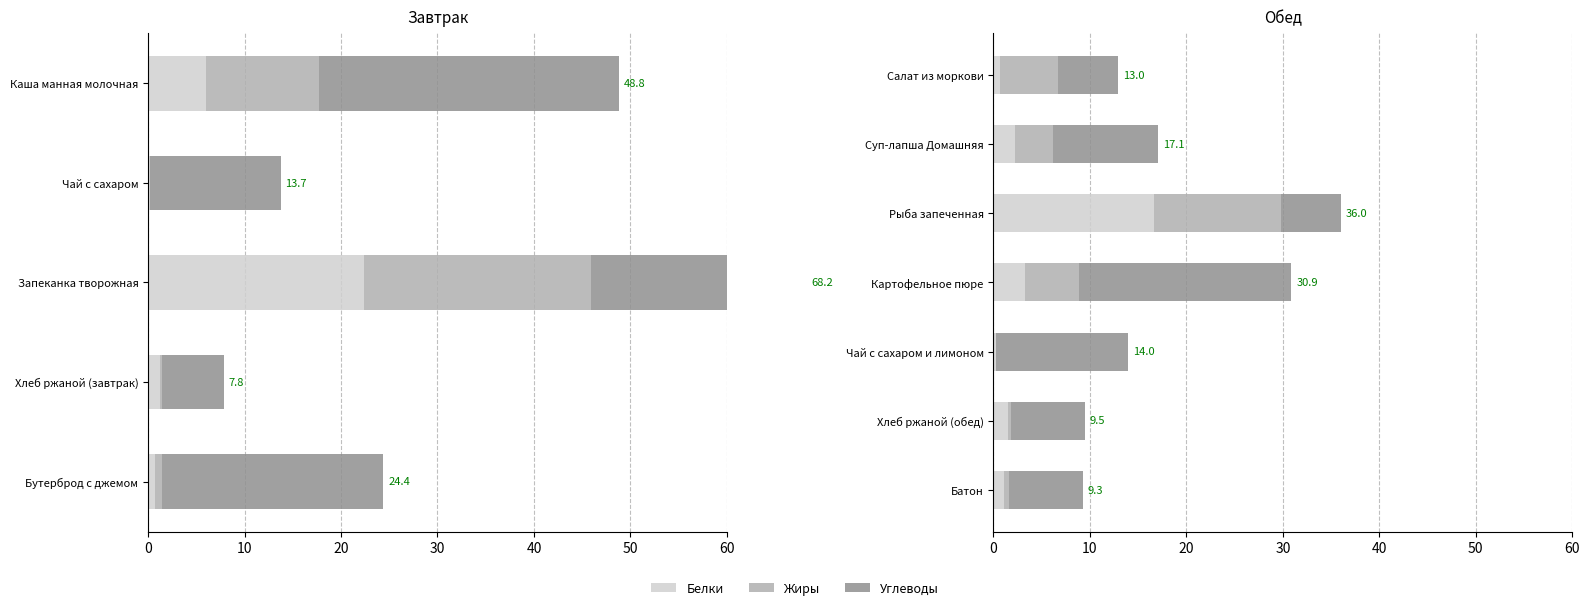

The Жиры series shows 13.1 at Рыба запеченная. True or false?

True